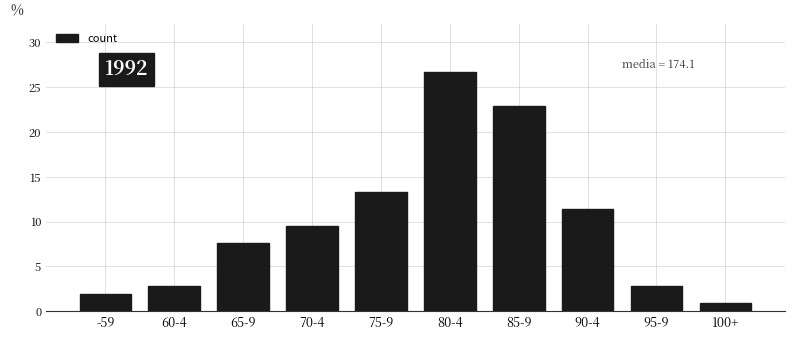

Reading left to right, transcribe all the data shown in this chart.

-59=1.9	60-4=2.9	65-9=7.6	70-4=9.5	75-9=13.3	80-4=26.7	85-9=22.9	90-4=11.4	95-9=2.9	100+=1.0